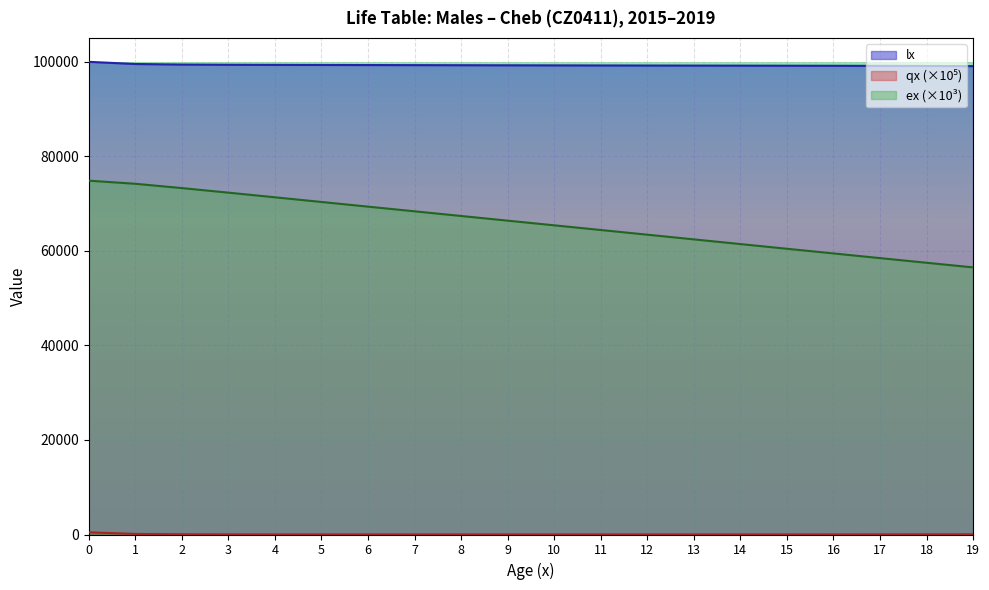

True or false: ex and qx cross at least once.

False